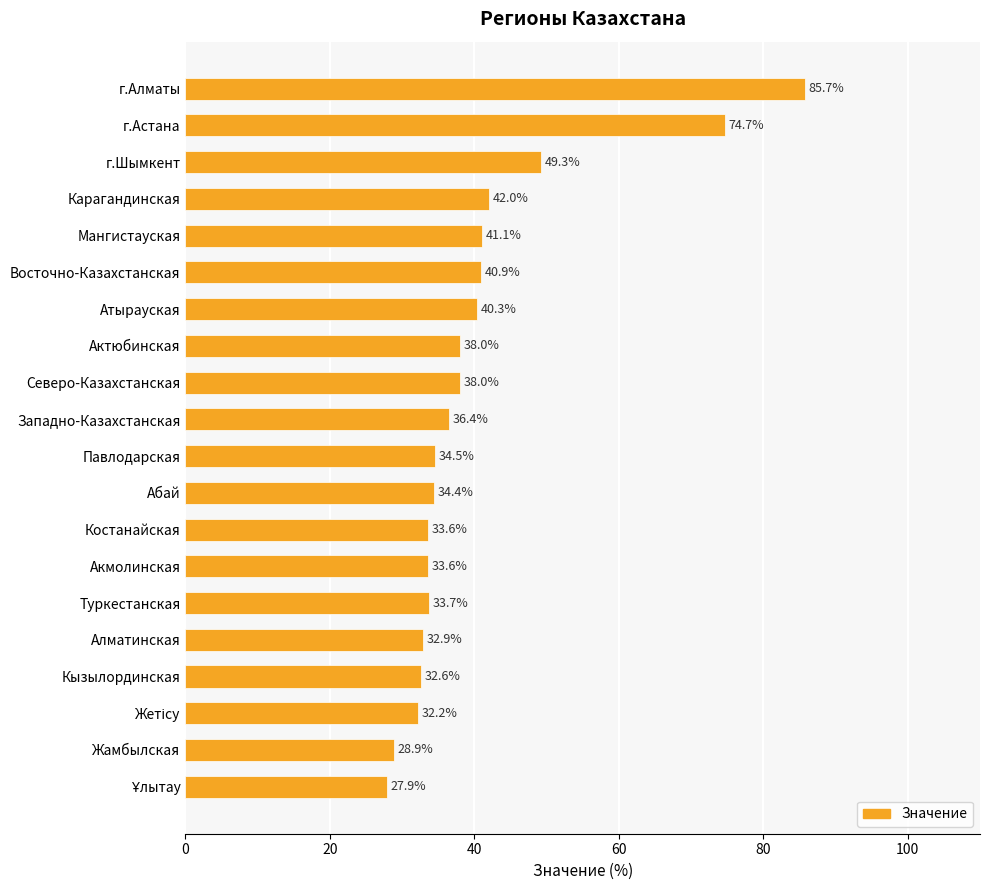

Is it true that the value at Западно-Казахстанская is 10.8?

False